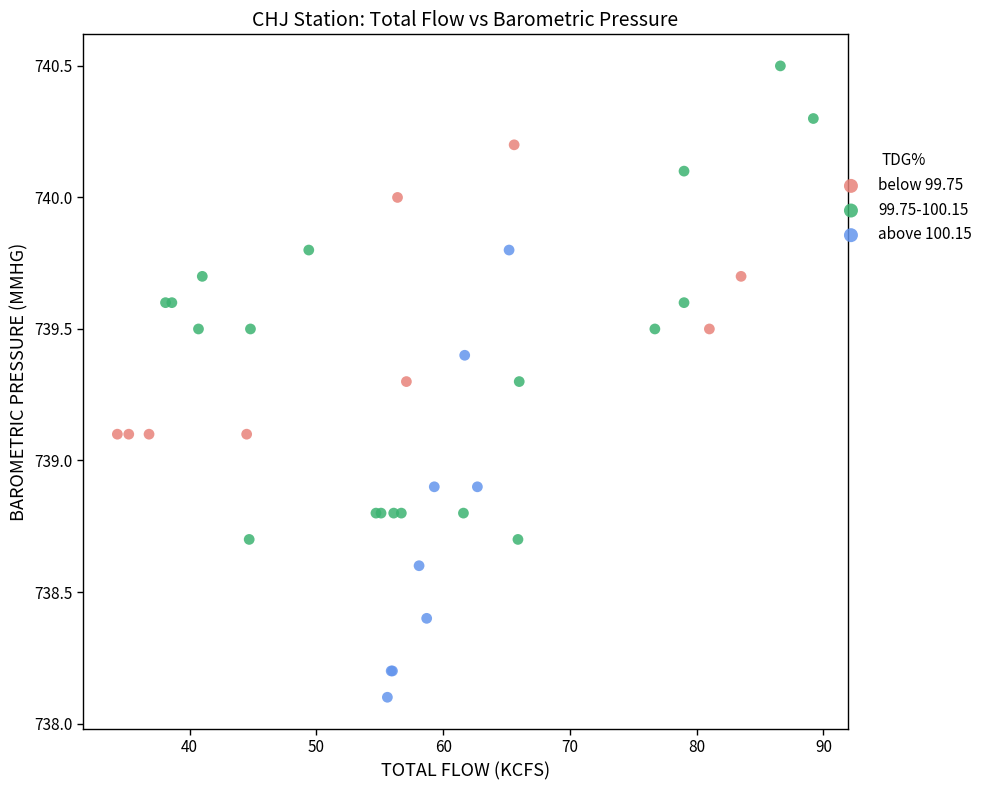

Which series has the widest spread of Y values?

99.75-100.15